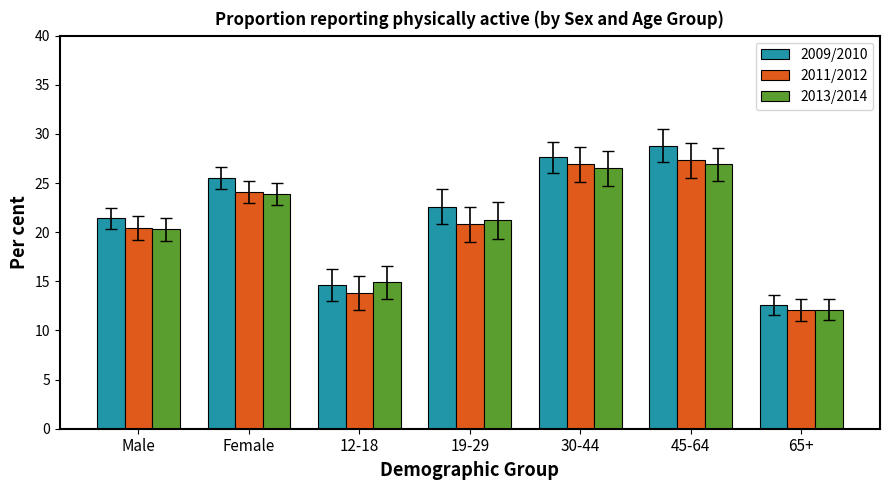

What is the total value across all series at Male?

62.1